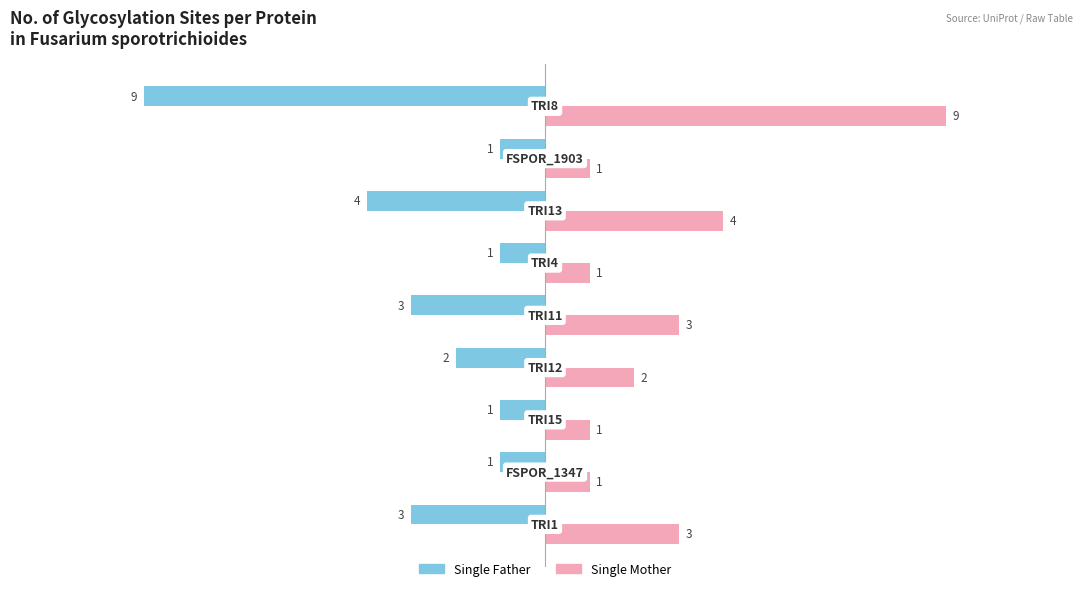

What is the difference between the maximum and second lowest values in the Single Father series?

3